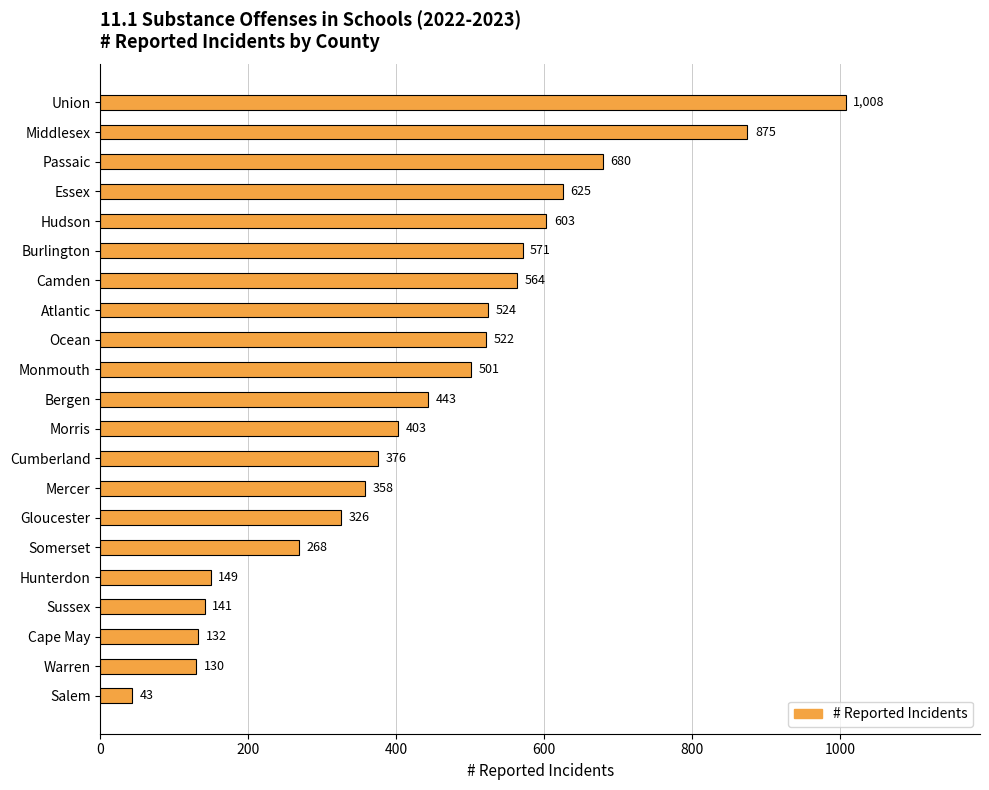

Does the chart contain stacked bars?

No